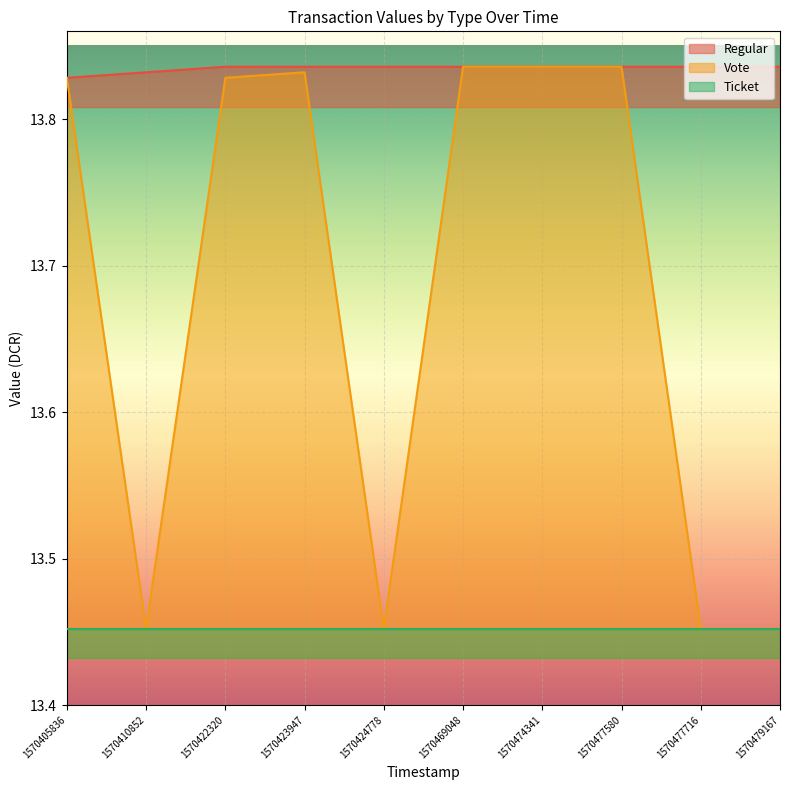

How many interior local peaks does the Vote series have?

1